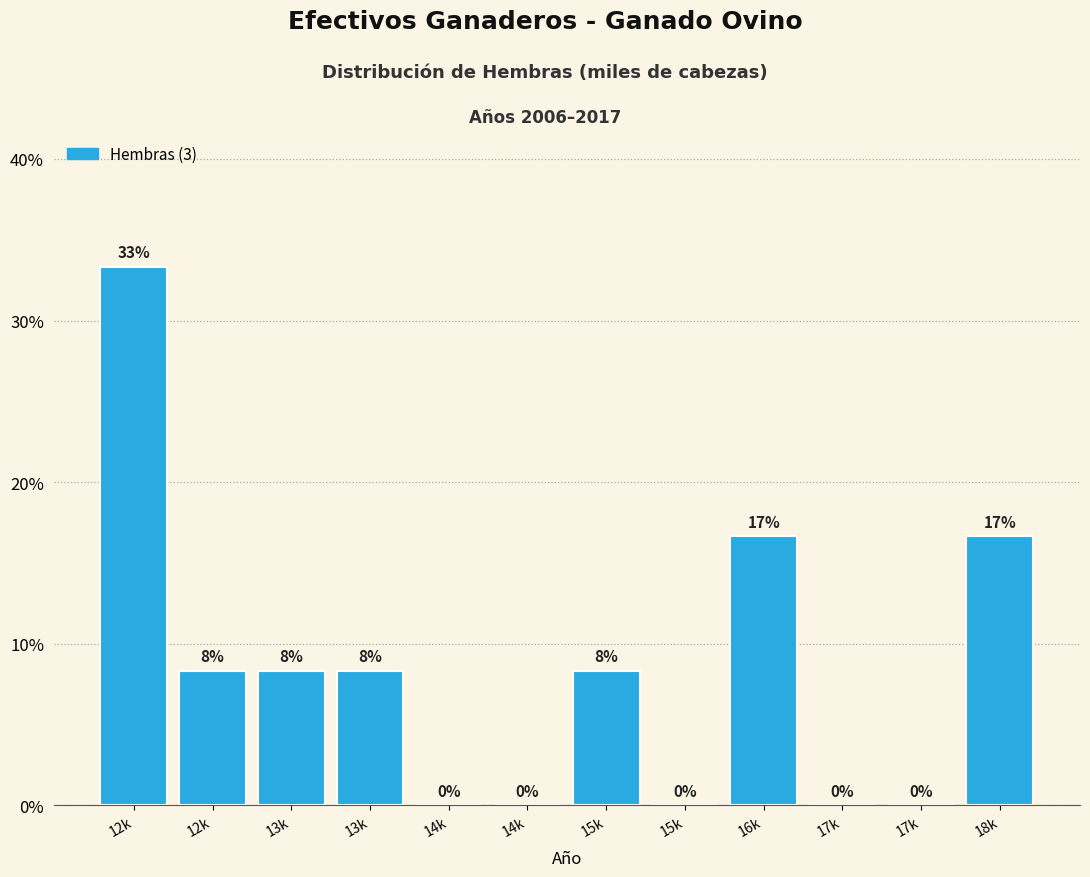

Are the bars horizontal?

No